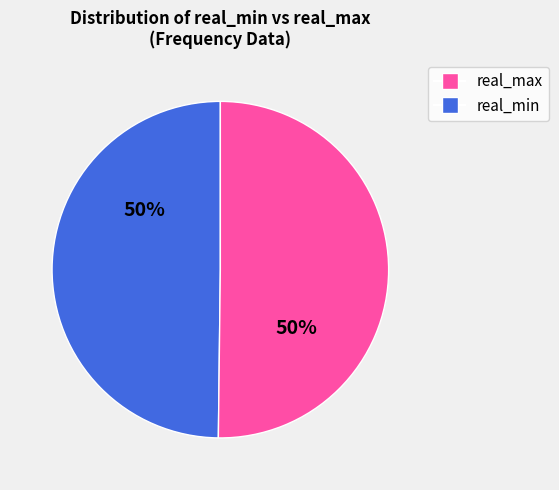

To the nearest percent, what is the average slice percentage?

50%